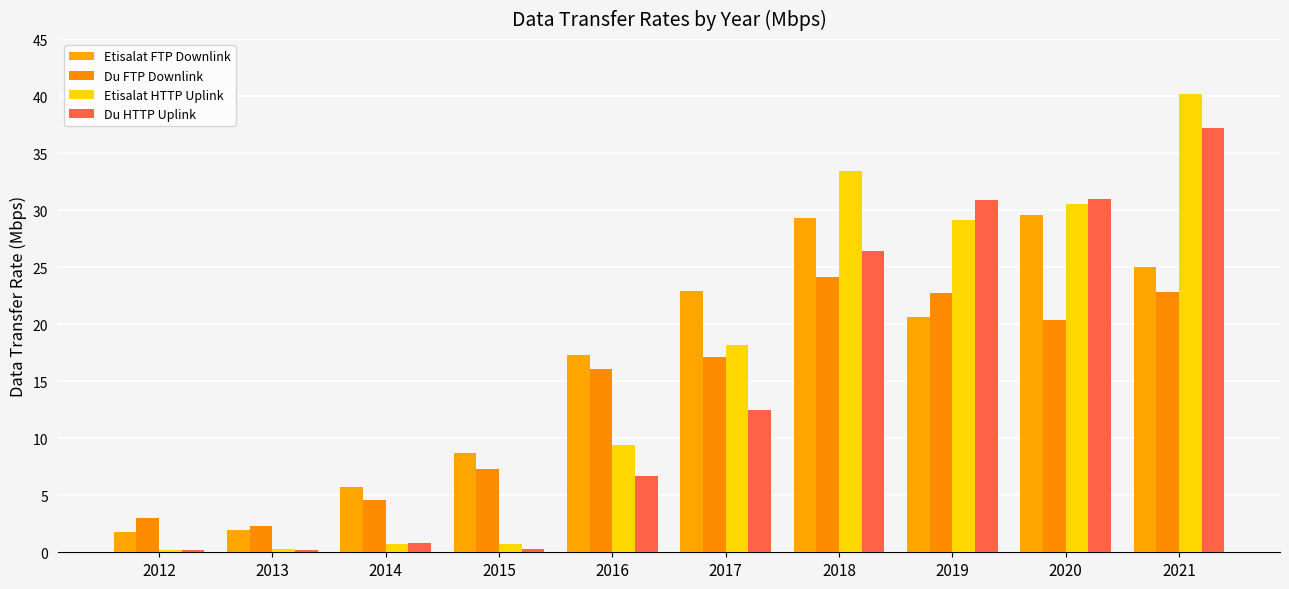

Which series changed the most between 2015 and 2016?

Du FTP Downlink